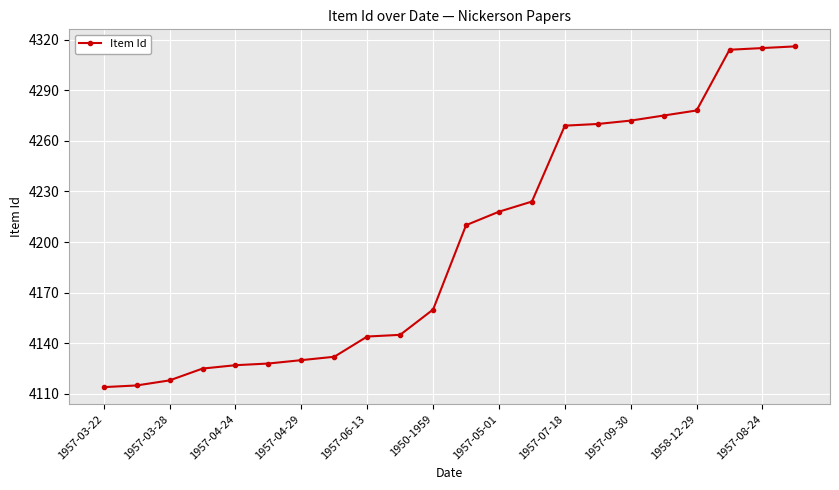

What is the value of the 17th point from the left?

4272